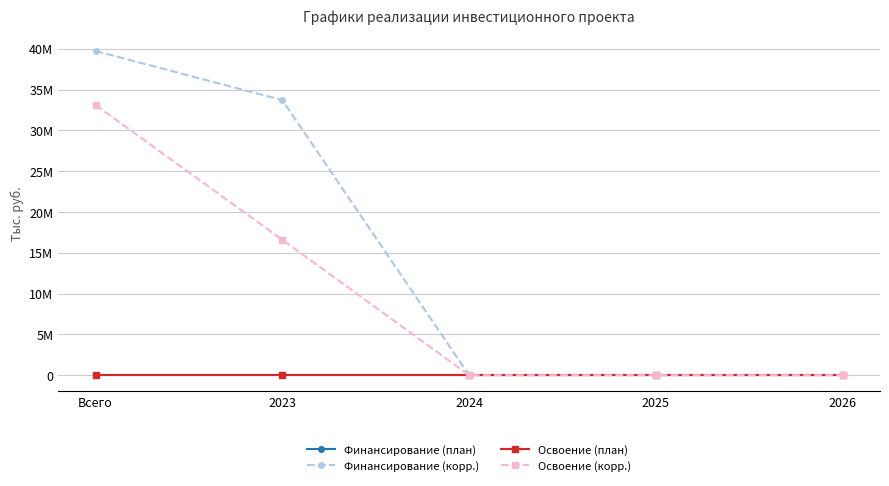

Is the value of Освоение (корр.) at Всего greater than the value of Финансирование (корр.) at 2025?

Yes